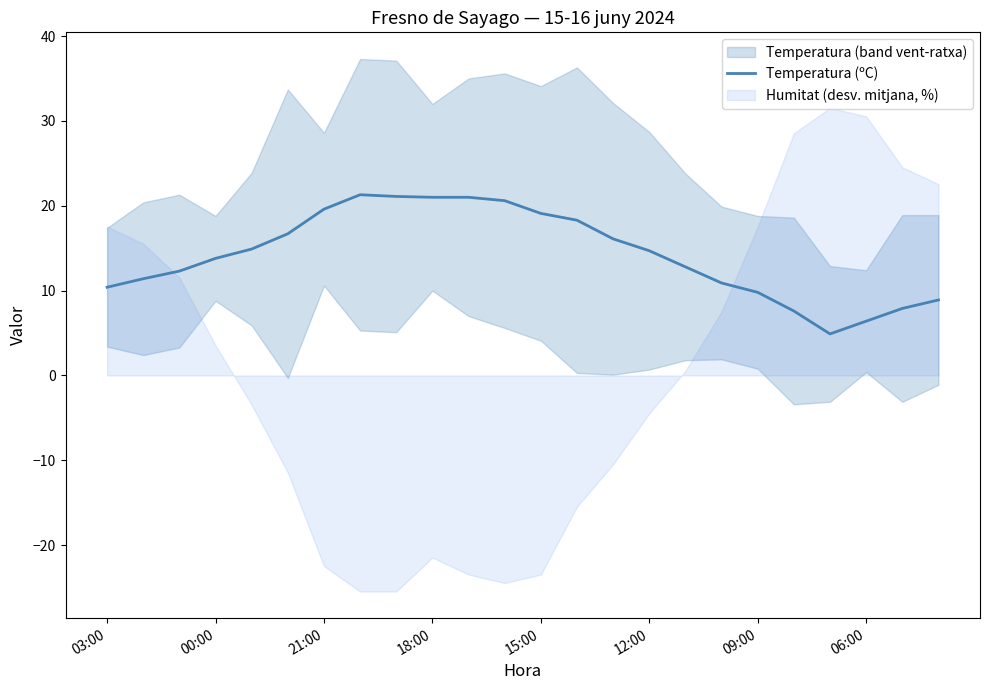

How many values are below 14?

12